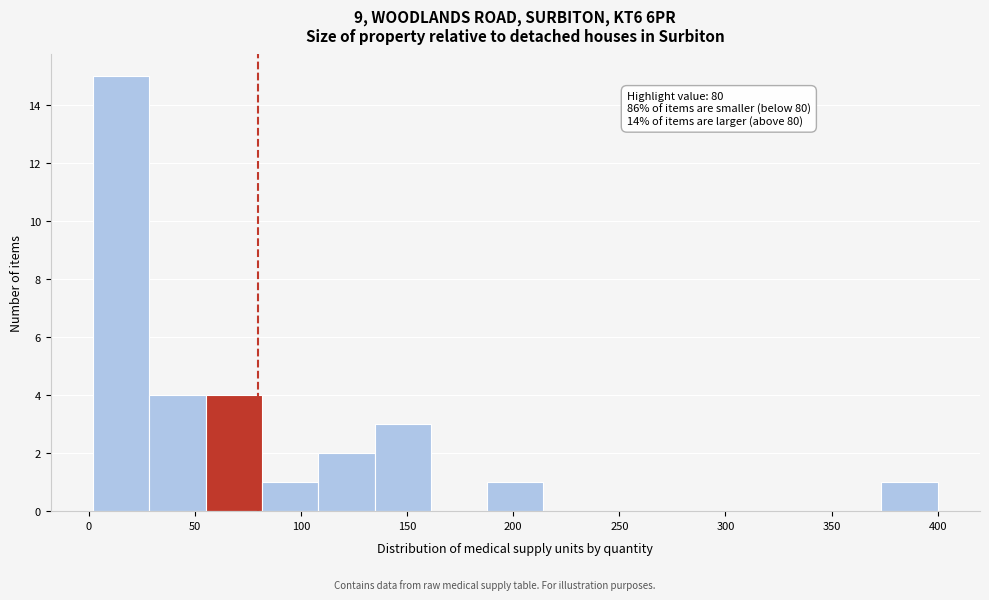

Over which range of the x-axis is the bar tallest?

0 to 30